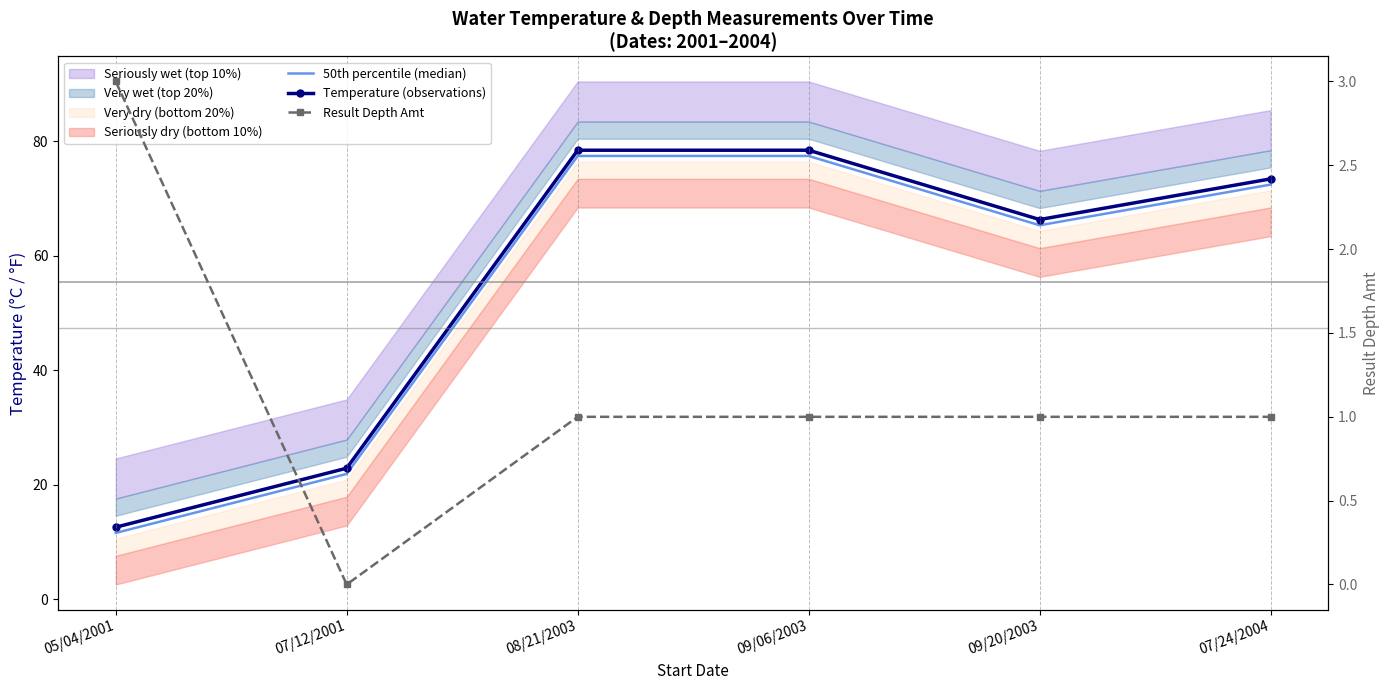

What is the total value across all series at 07/12/2001?

44.8